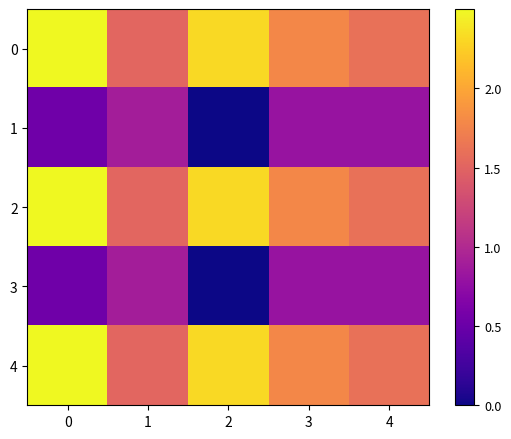

Rank the series at 3 from lowest to highest value.

1, 3, 0, 2, 4